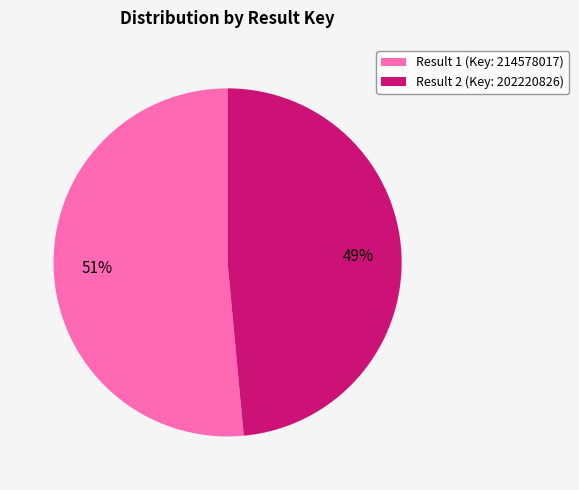

What is the largest slice in the pie chart?

Result 1 (Key: 214578017)